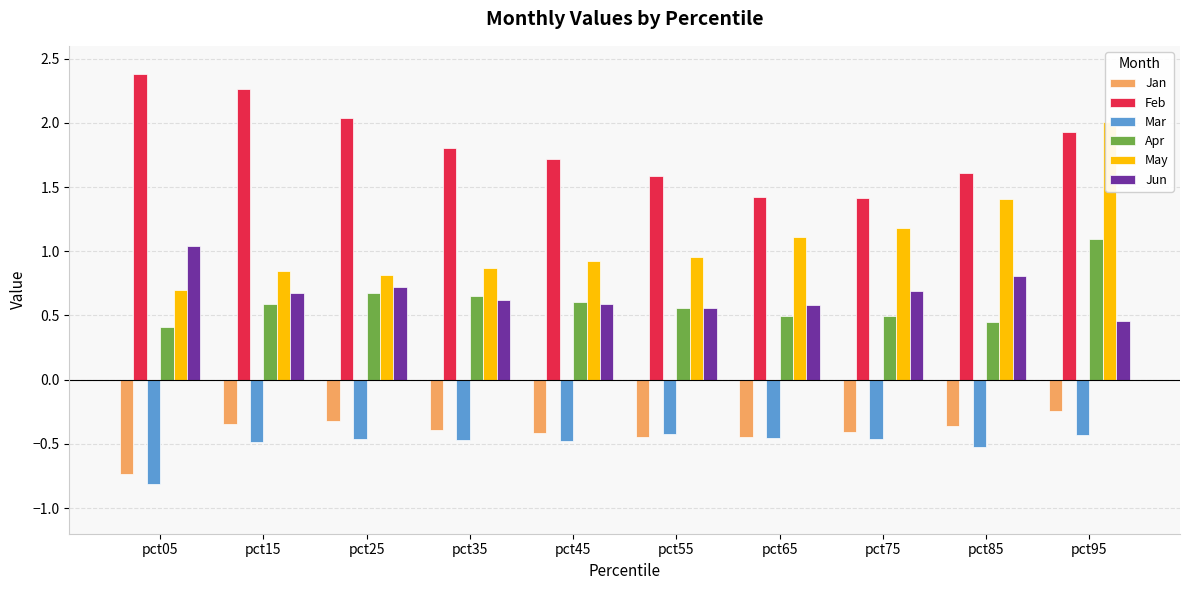

Reading left to right, what are all the values shown in this chart?

Jan: -0.7	-0.3	-0.3	-0.4	-0.4	-0.4	-0.4	-0.4	-0.4	-0.2
Feb: 2.4	2.3	2.0	1.8	1.7	1.6	1.4	1.4	1.6	1.9
Mar: -0.8	-0.5	-0.5	-0.5	-0.5	-0.4	-0.5	-0.5	-0.5	-0.4
Apr: 0.4	0.6	0.7	0.6	0.6	0.6	0.5	0.5	0.4	1.1
May: 0.7	0.8	0.8	0.9	0.9	1.0	1.1	1.2	1.4	2.0
Jun: 1.0	0.7	0.7	0.6	0.6	0.6	0.6	0.7	0.8	0.5